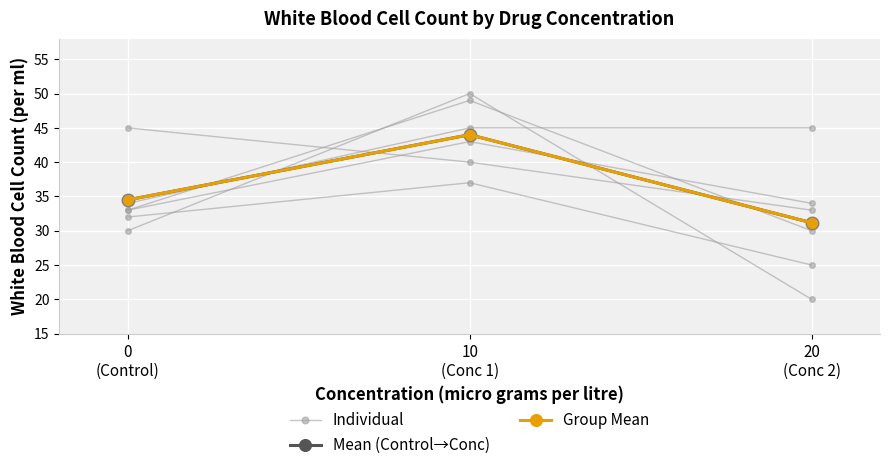

At which label does Individual first exceed 30?

10
(Conc 1)